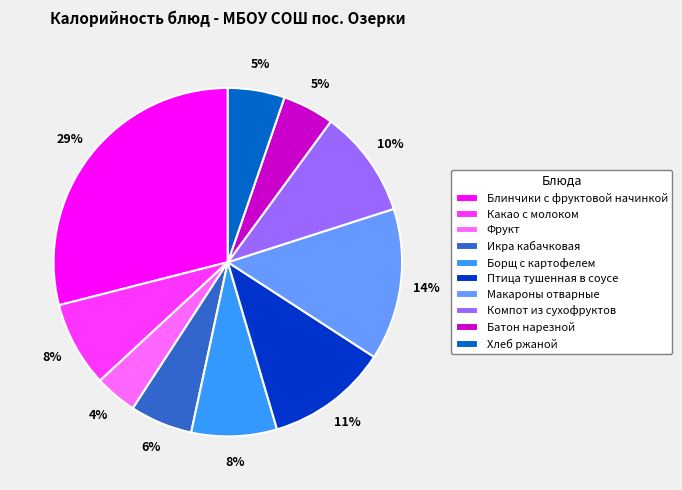

What percentage is the Борщ с картофелем slice, to the nearest percent?

8%